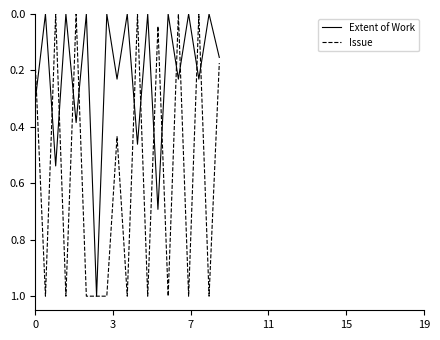

List the series in order of their overall mean, highest first.

Issue, Extent of Work